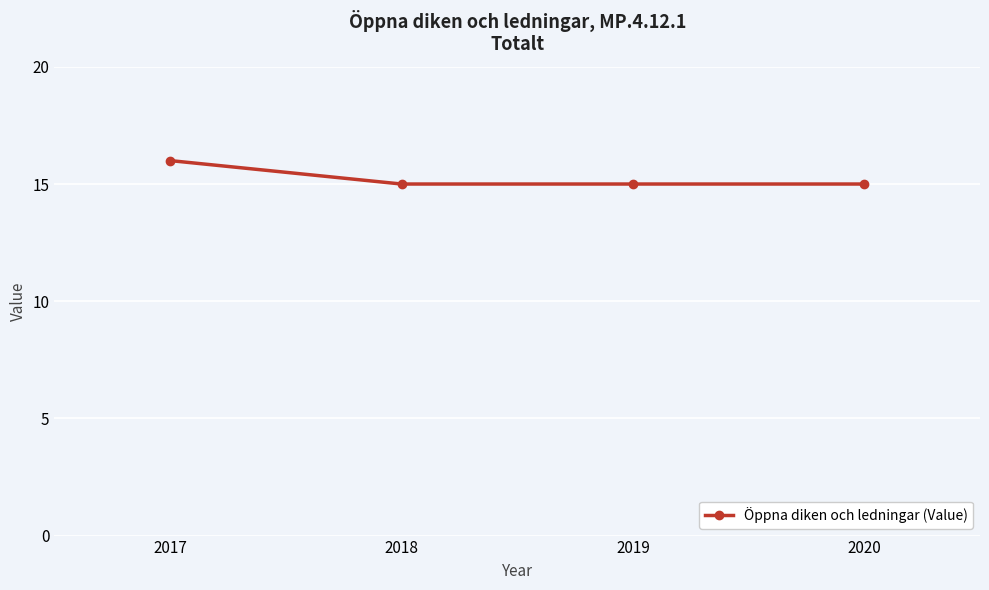

What is the sum of all values?

61